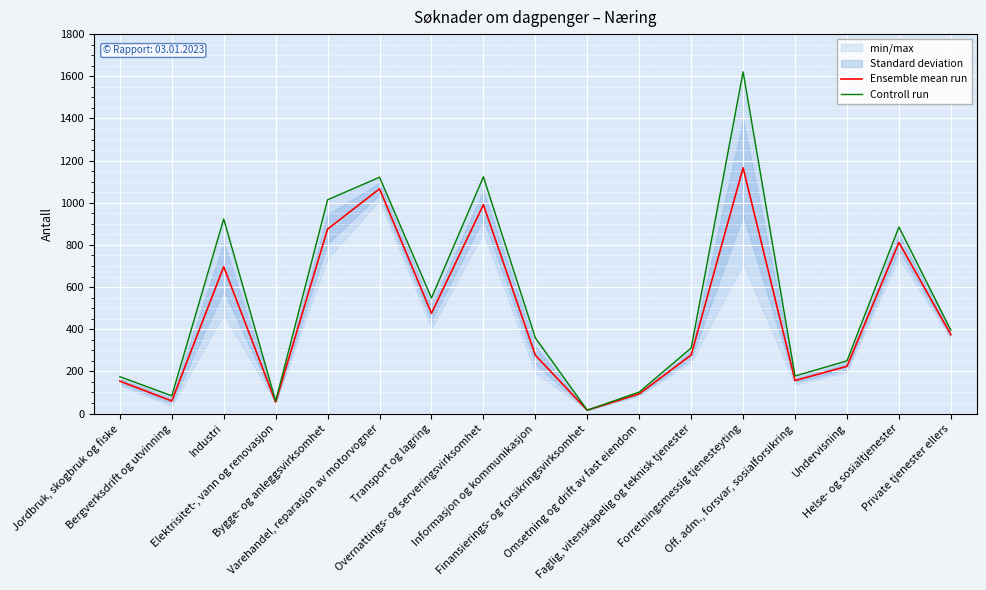

At which label does Controll run reach its peak?

Forretningsmessig tjenesteyting